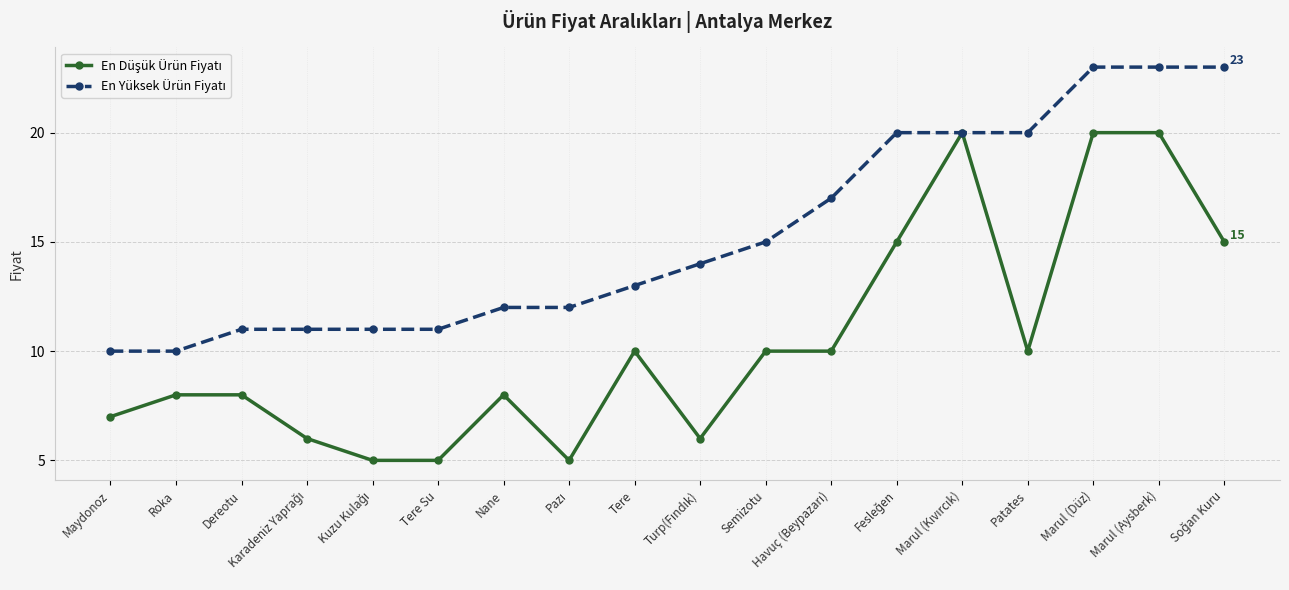

What is the maximum value shown in the chart?

23